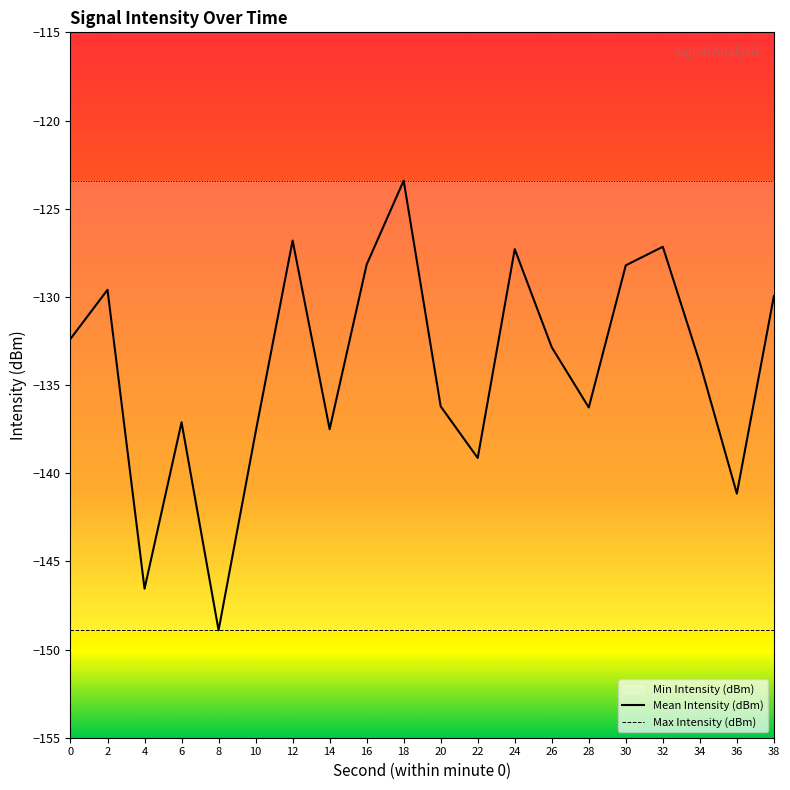

Reading left to right, what are all the values shown in this chart?

Mean Intensity (dBm): 0=-132.4	2=-129.6	4=-146.6	6=-137.1	8=-148.9	10=-137.7	12=-126.8	14=-137.5	16=-128.2	18=-123.4	20=-136.2	22=-139.1	24=-127.3	26=-132.9	28=-136.3	30=-128.2	32=-127.2	34=-133.7	36=-141.2	38=-130.0
Max Intensity (dBm): 0=-148.9	2=-148.9	4=-148.9	6=-148.9	8=-148.9	10=-148.9	12=-148.9	14=-148.9	16=-148.9	18=-148.9	20=-148.9	22=-148.9	24=-148.9	26=-148.9	28=-148.9	30=-148.9	32=-148.9	34=-148.9	36=-148.9	38=-148.9